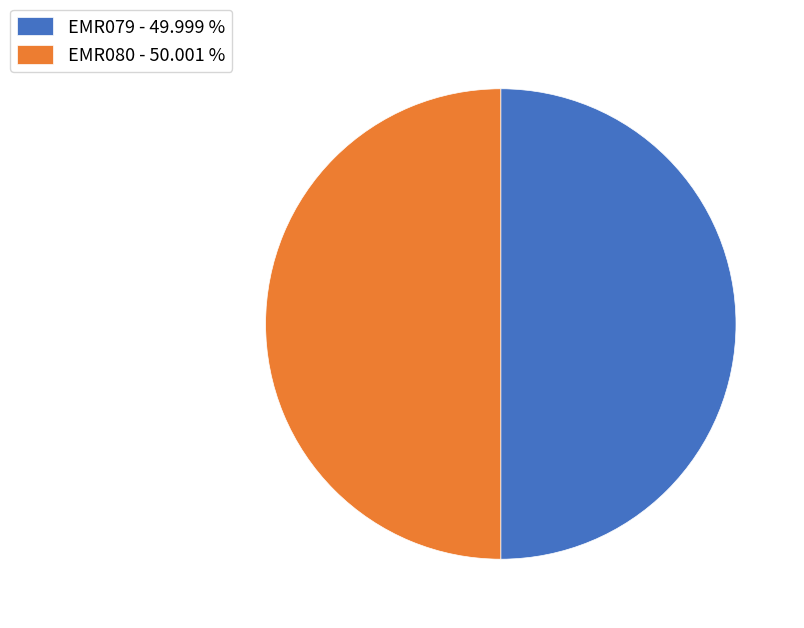

What is the ratio of the value at EMR080 - 50.001 % to the value at EMR079 - 49.999 %?

1.0